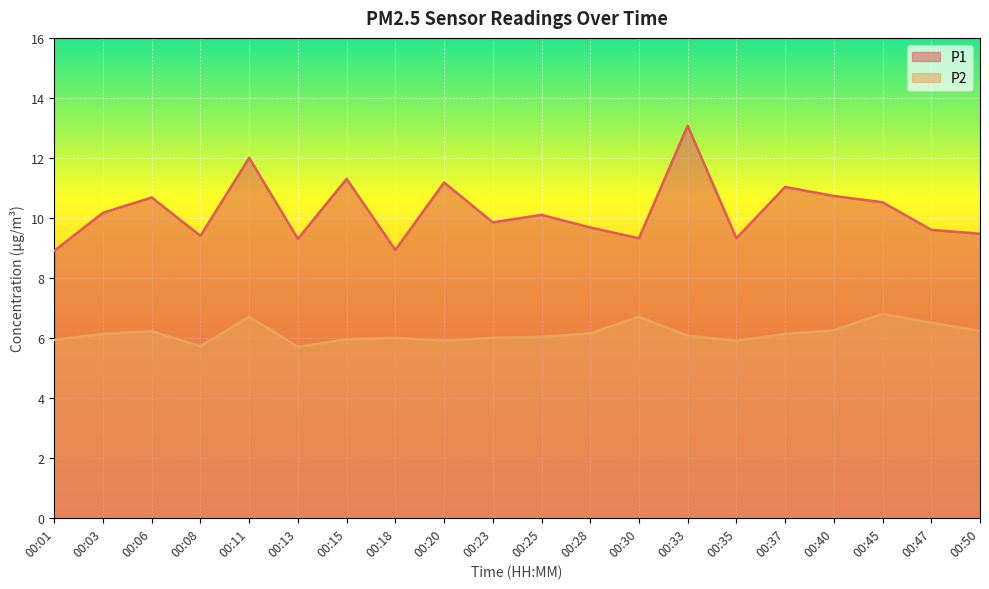

What is the greatest value displayed?

13.1